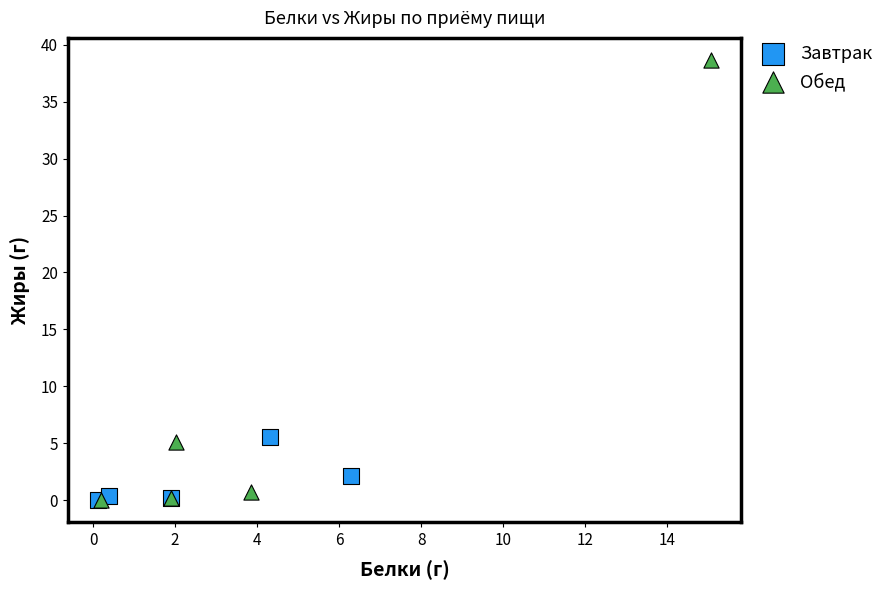

Which series has the widest spread of Y values?

Обед